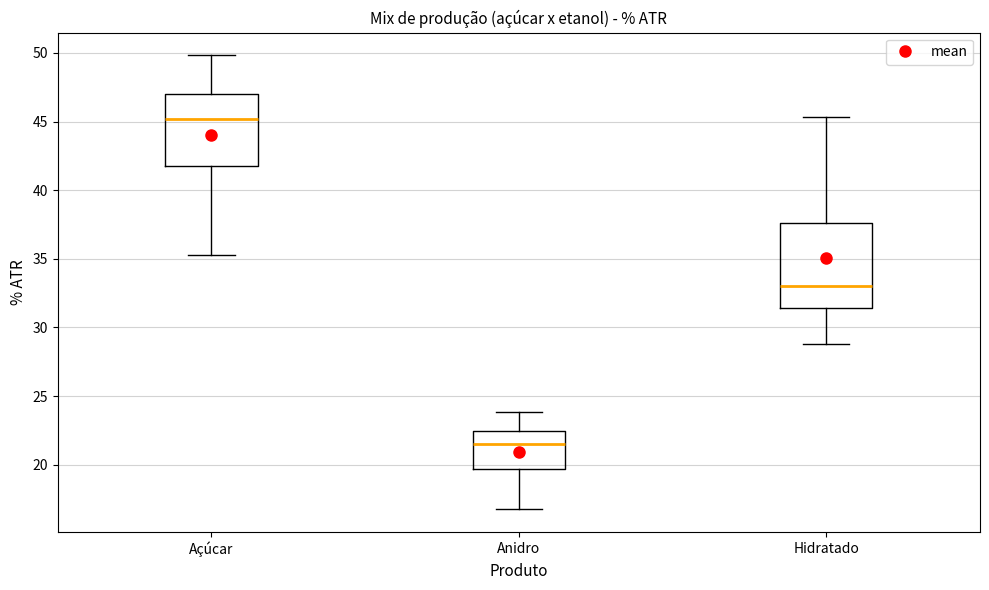

Which box is the tallest, from its lower edge to its upper edge?

Hidratado